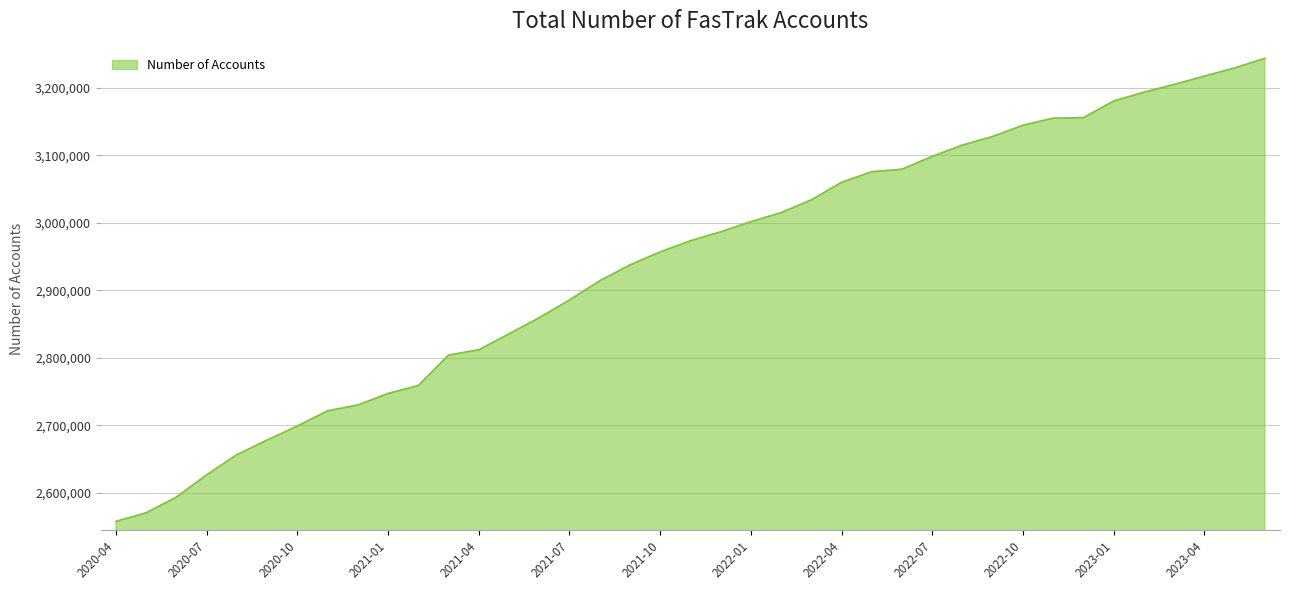

What is the smallest value displayed?

2557973